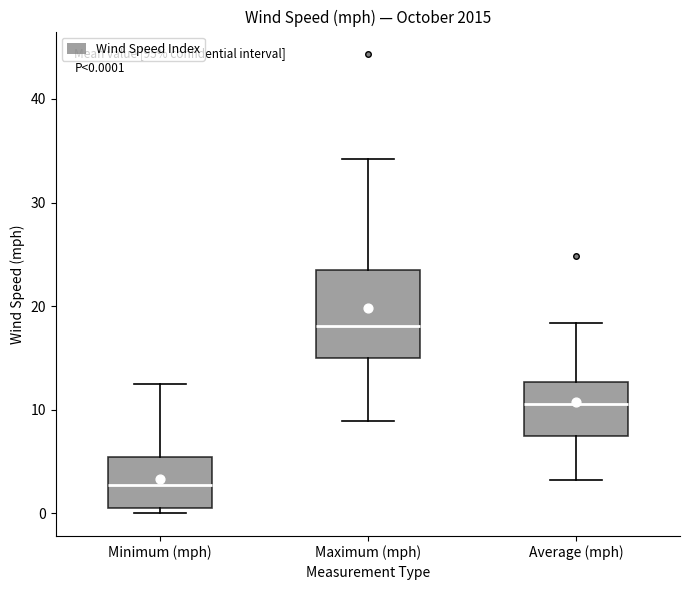

Which box has the highest median line?

Maximum (mph)